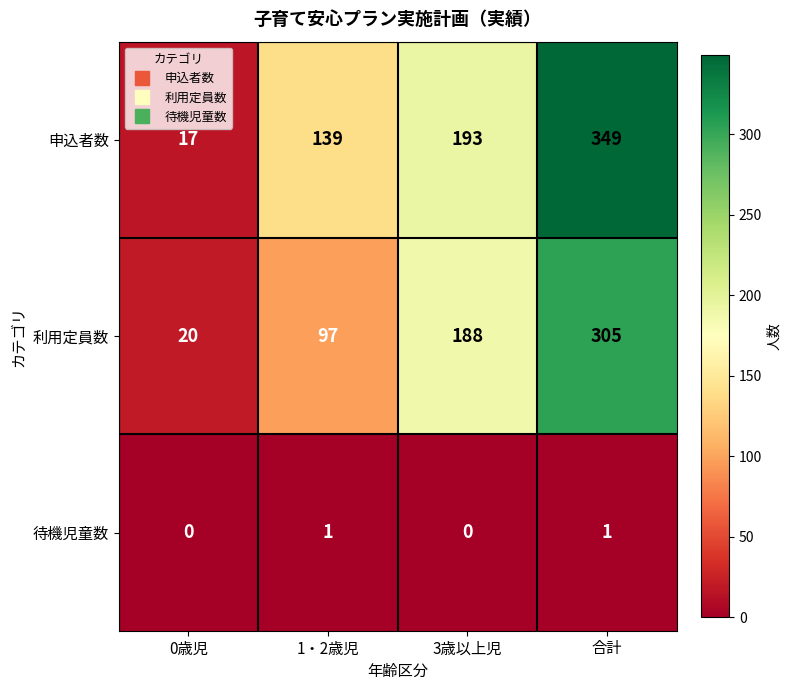

Which category has the highest value across all series?

合計